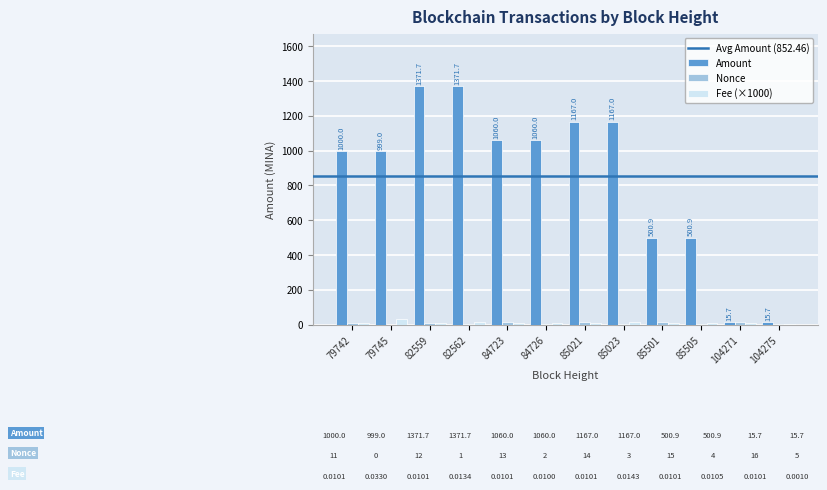

What is the sum of all Fee (×1000) values?

142.9